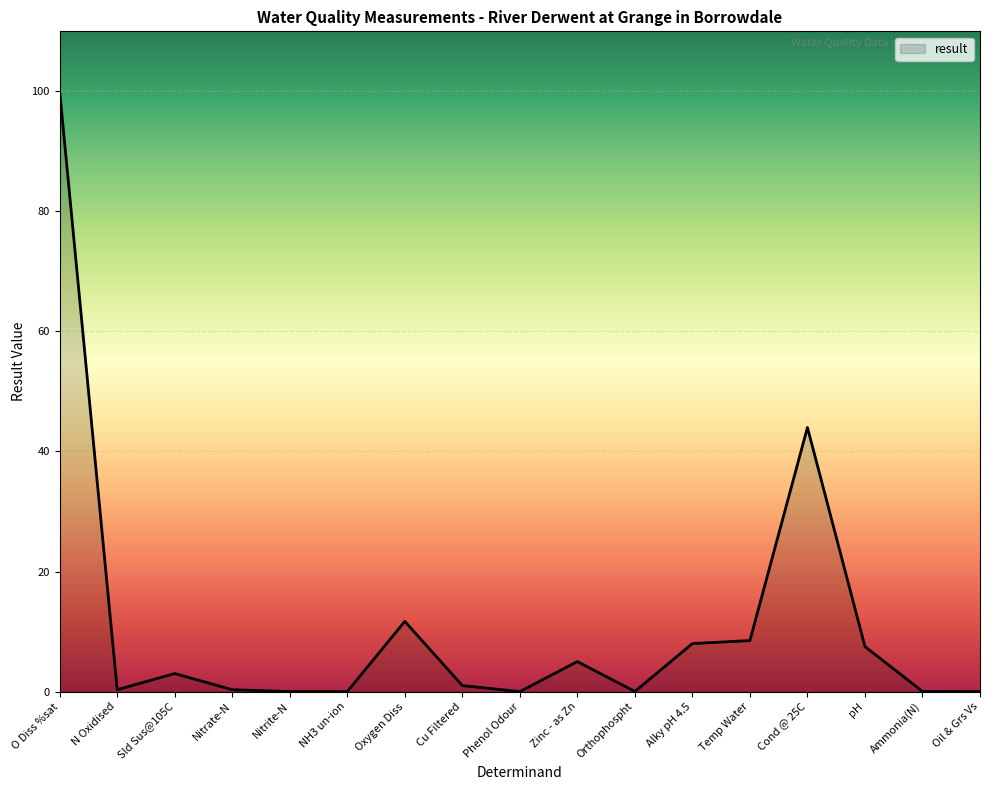

What position from the left is pH?

15